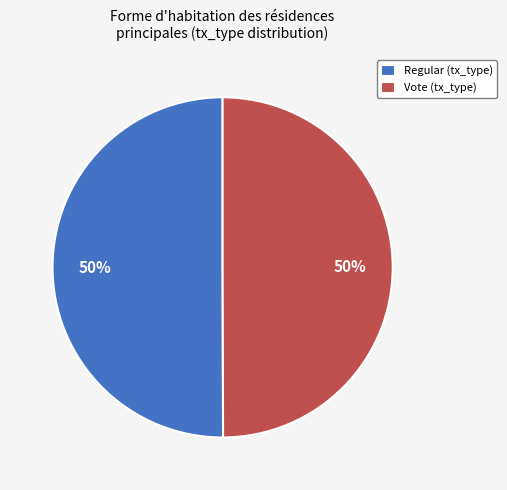

To the nearest percent, what portion does Regular represent?

50%